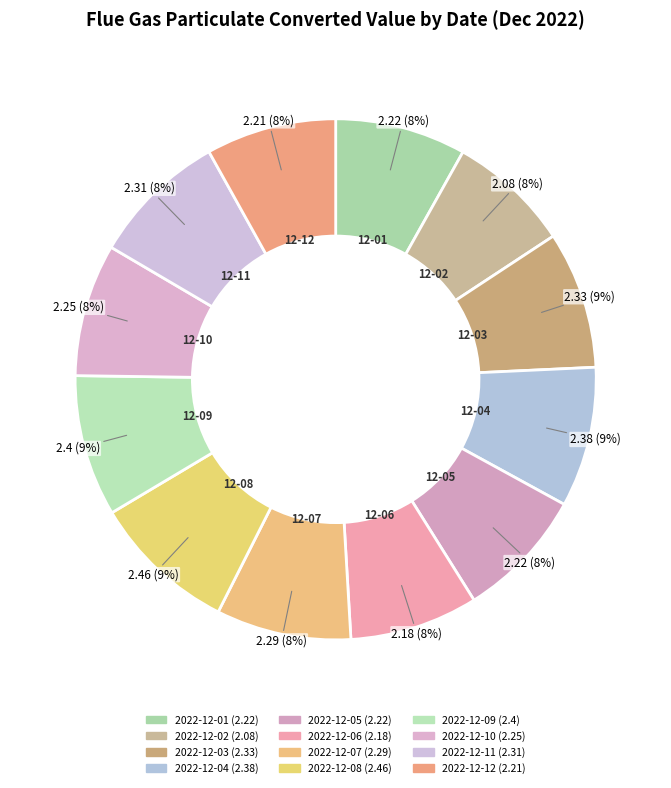

Count the number of slices in the pie.

12